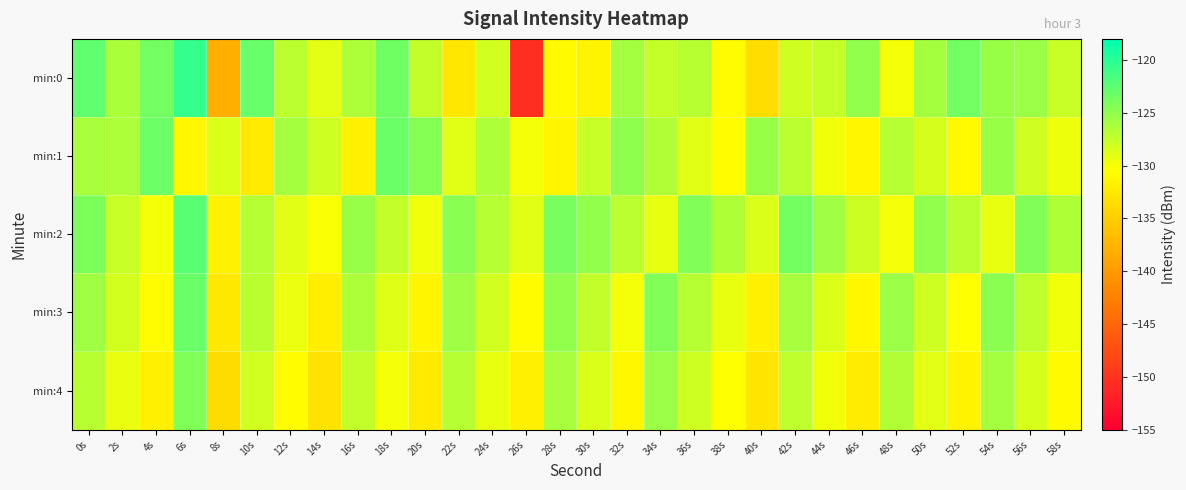

What is the greatest value displayed?

-120.6